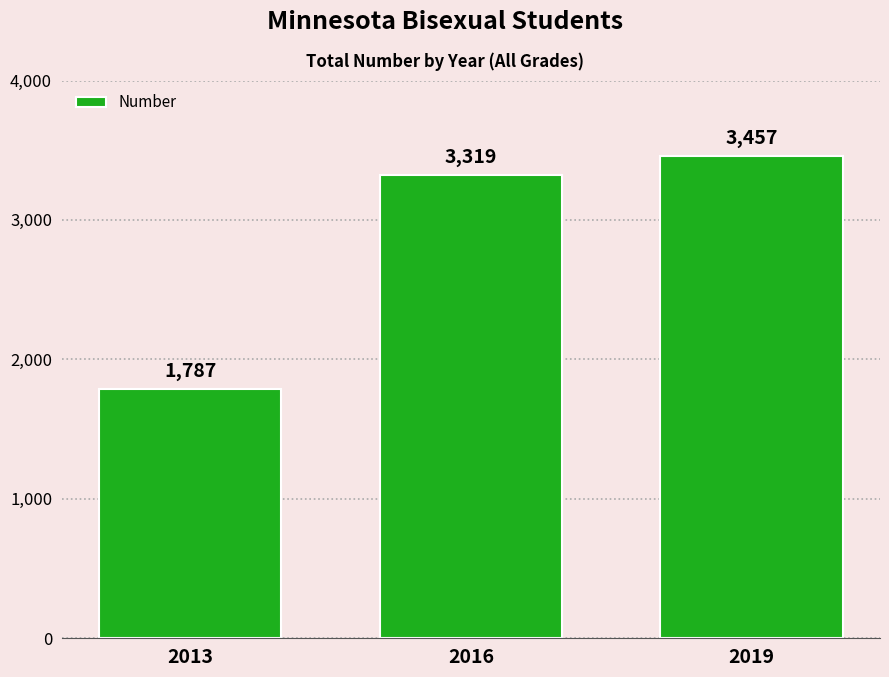

What is the average value?

2854